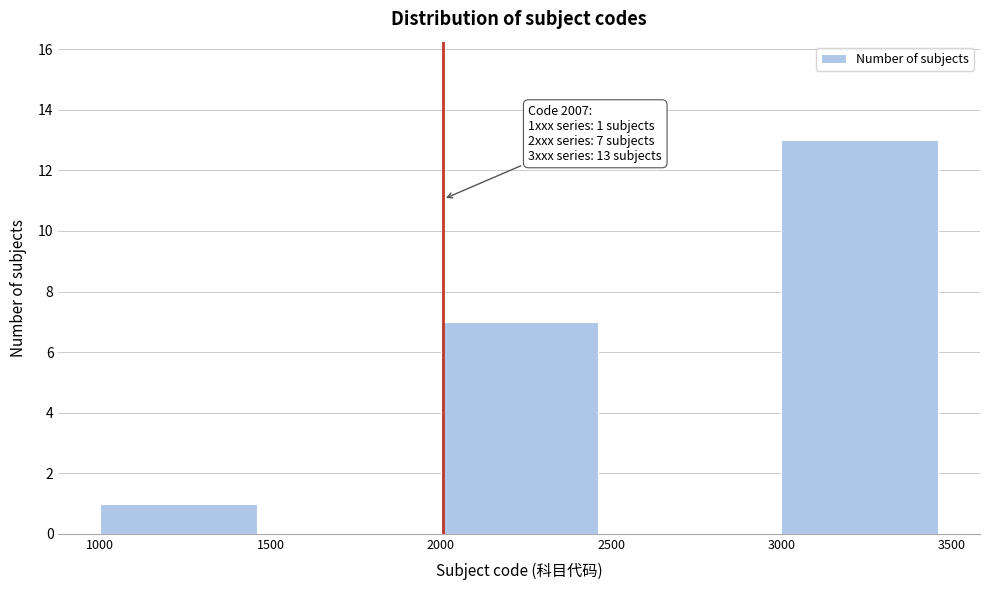

Over which range of the x-axis is the bar tallest?

3000 to 3500